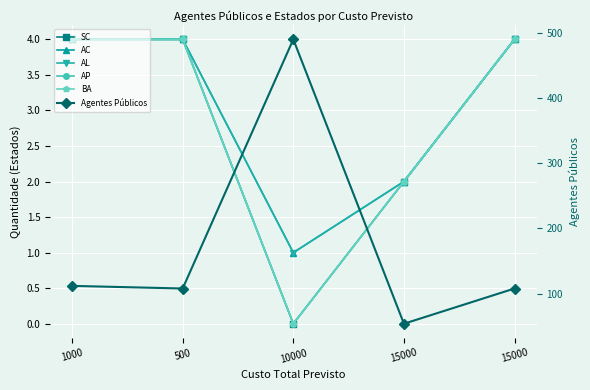

At which category does the chart reach its minimum across all series?

10000